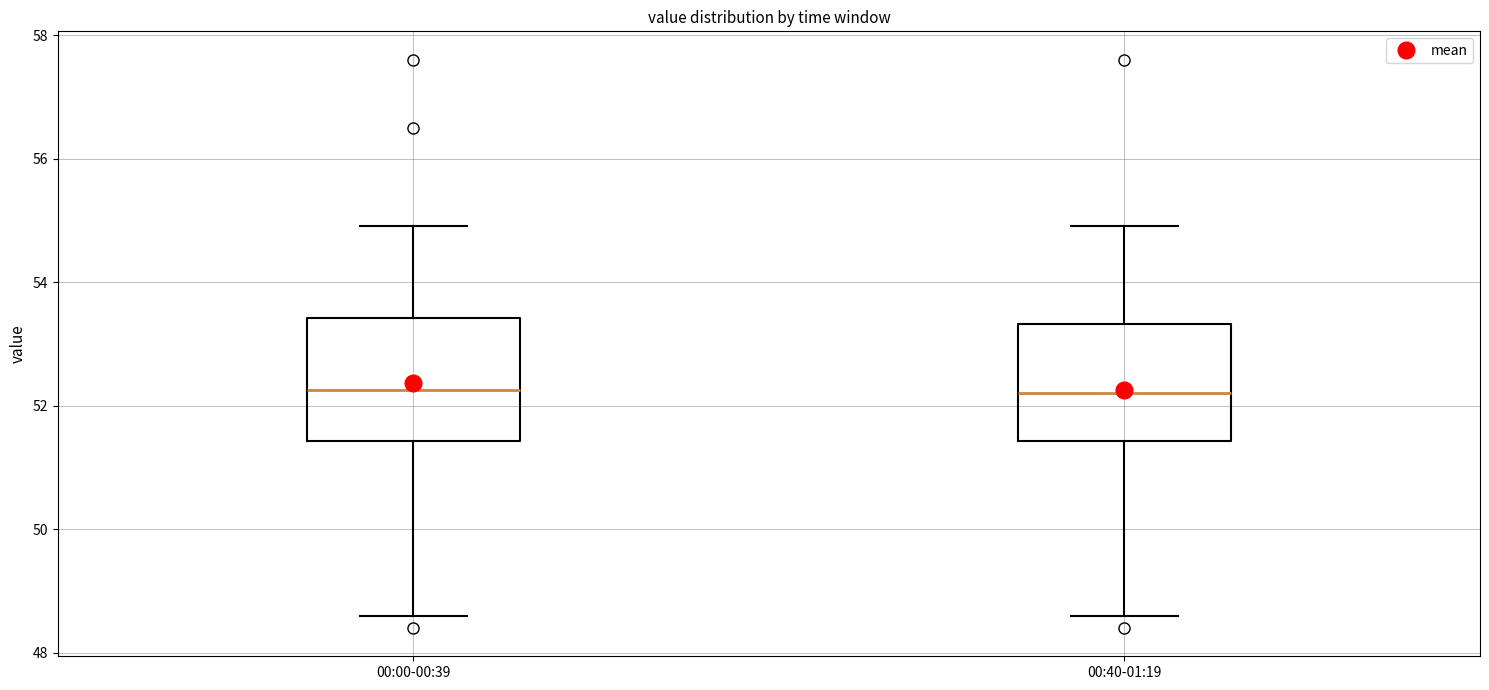

Reading left to right, transcribe this box plot: for each box, give where its median line is, the range the box spans, and where its two whiskers end, as read against the y-axis. The values are not printed on the chart, so give them approximately, as read against the axis.

00:00-00:39: median 52.2, box 51.4 to 53.4, whiskers 48.6 to 55.0
00:40-01:19: median 52.2, box 51.4 to 53.4, whiskers 48.6 to 55.0